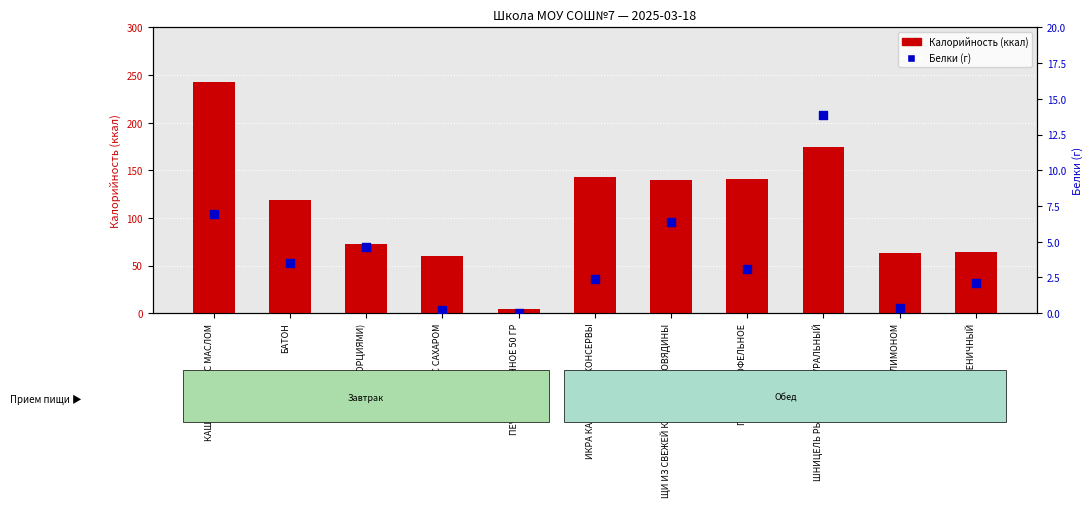

Which series has the largest total across all categories?

Калорийность